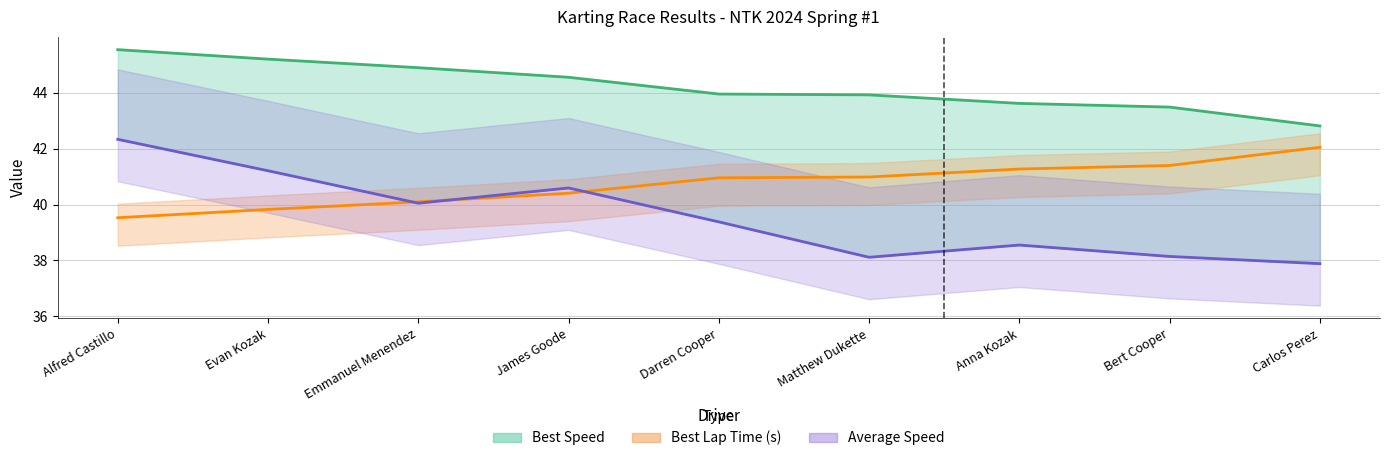

True or false: Best Speed has a value of 43.5 at Bert Cooper.

True